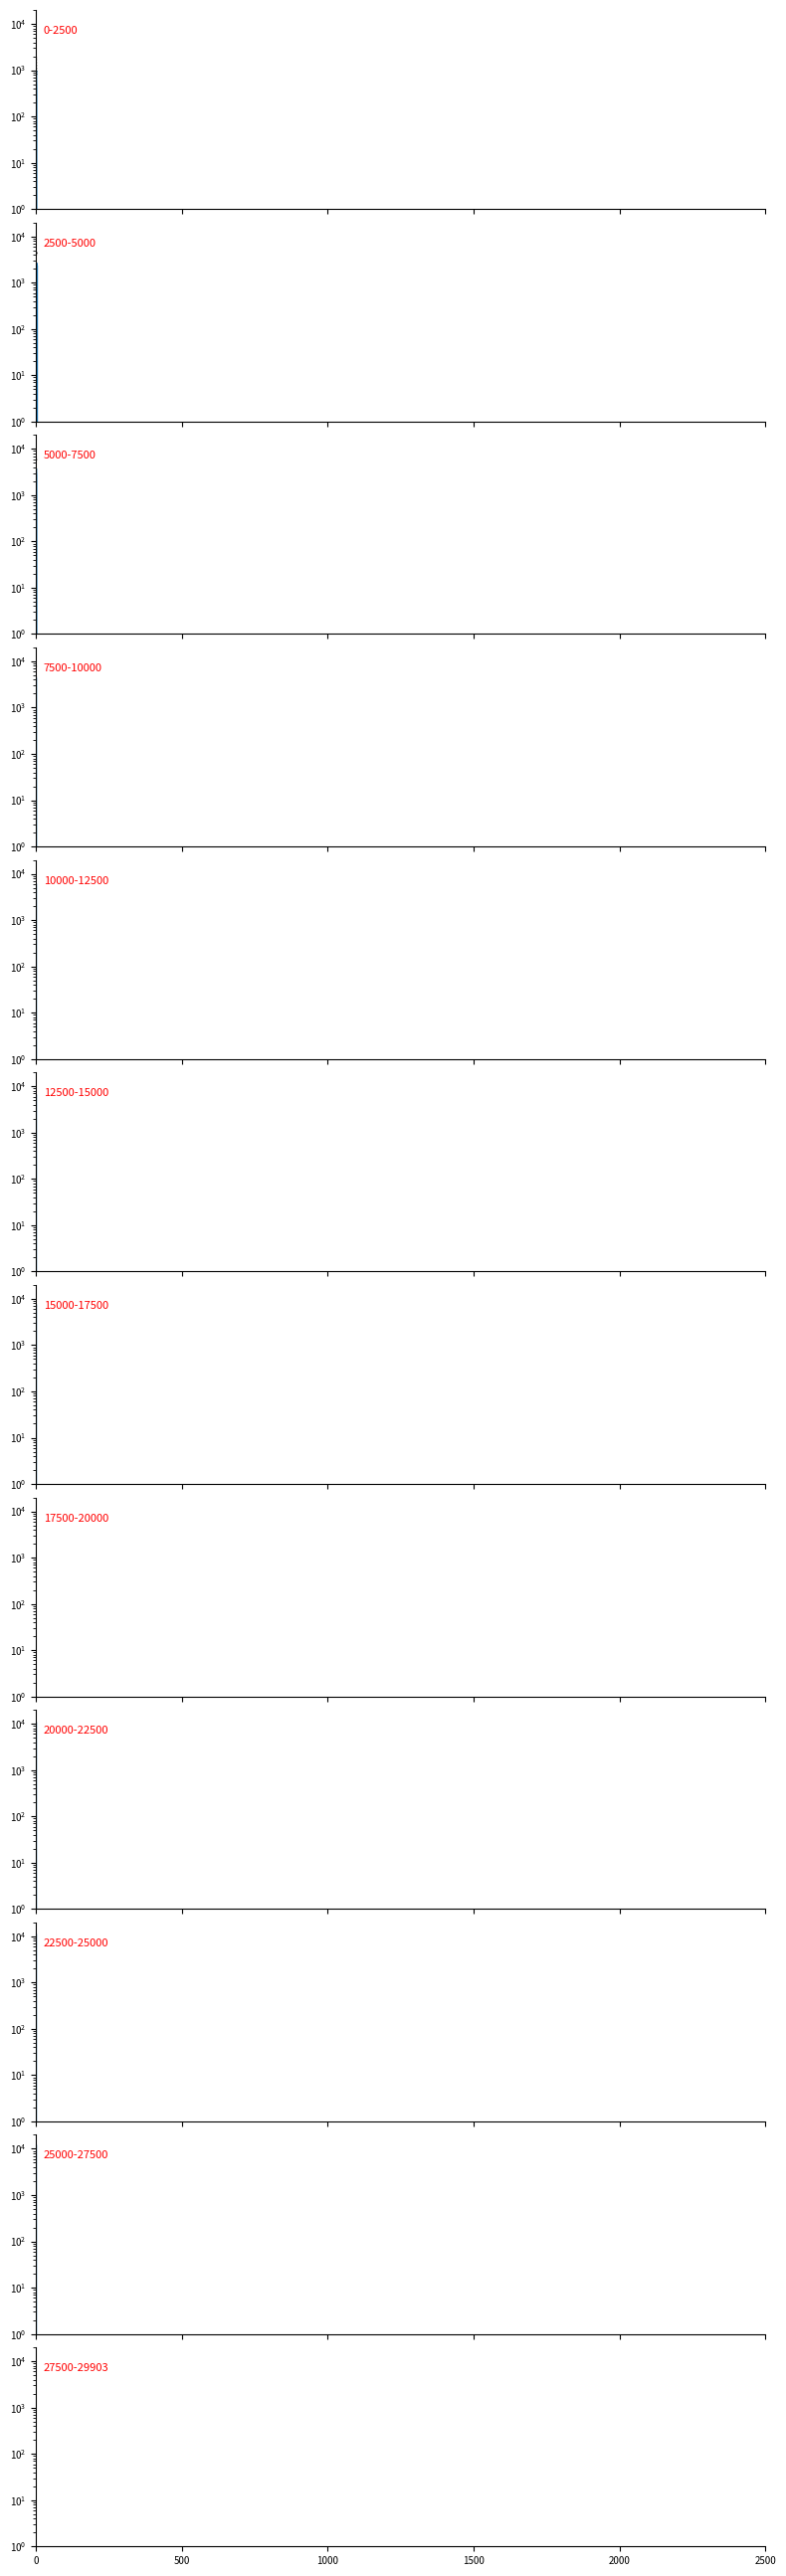

Read the value at 0, to the nearest 100.

9300